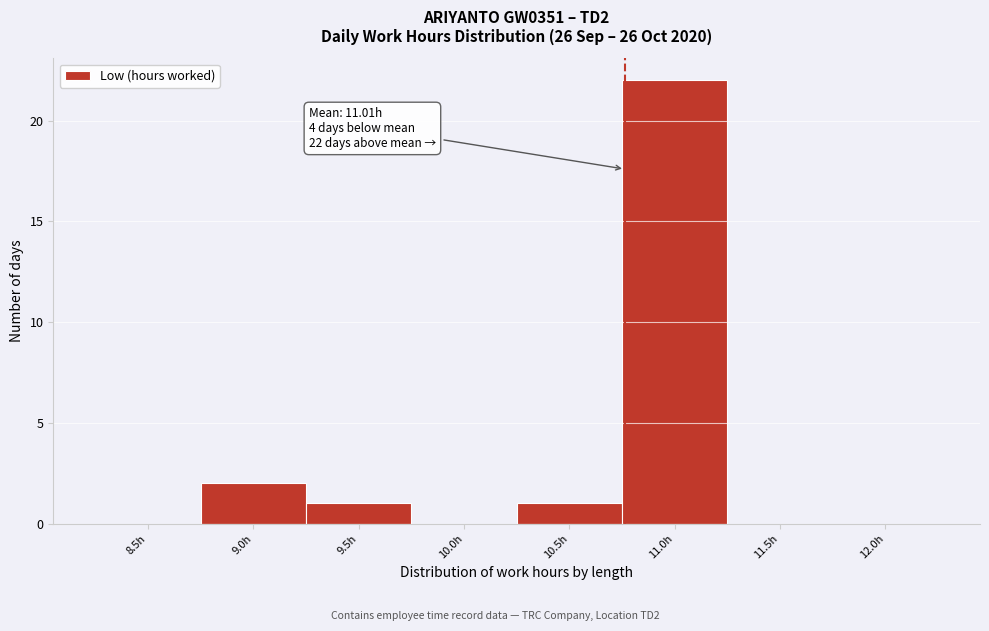

Reading left to right, list all the values displayed in this chart.

8.5h=0	9.0h=2	9.5h=1	10.0h=0	10.5h=1	11.0h=22	11.5h=0	12.0h=0